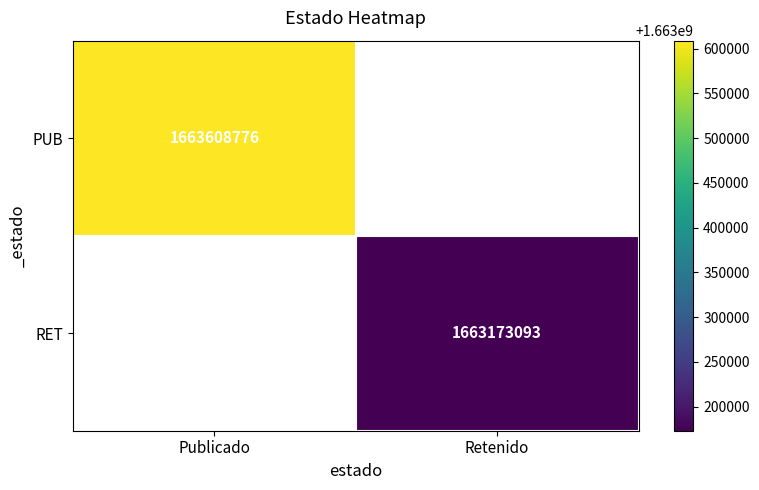

Is it true that RET equals 1663173093 at Retenido?

True